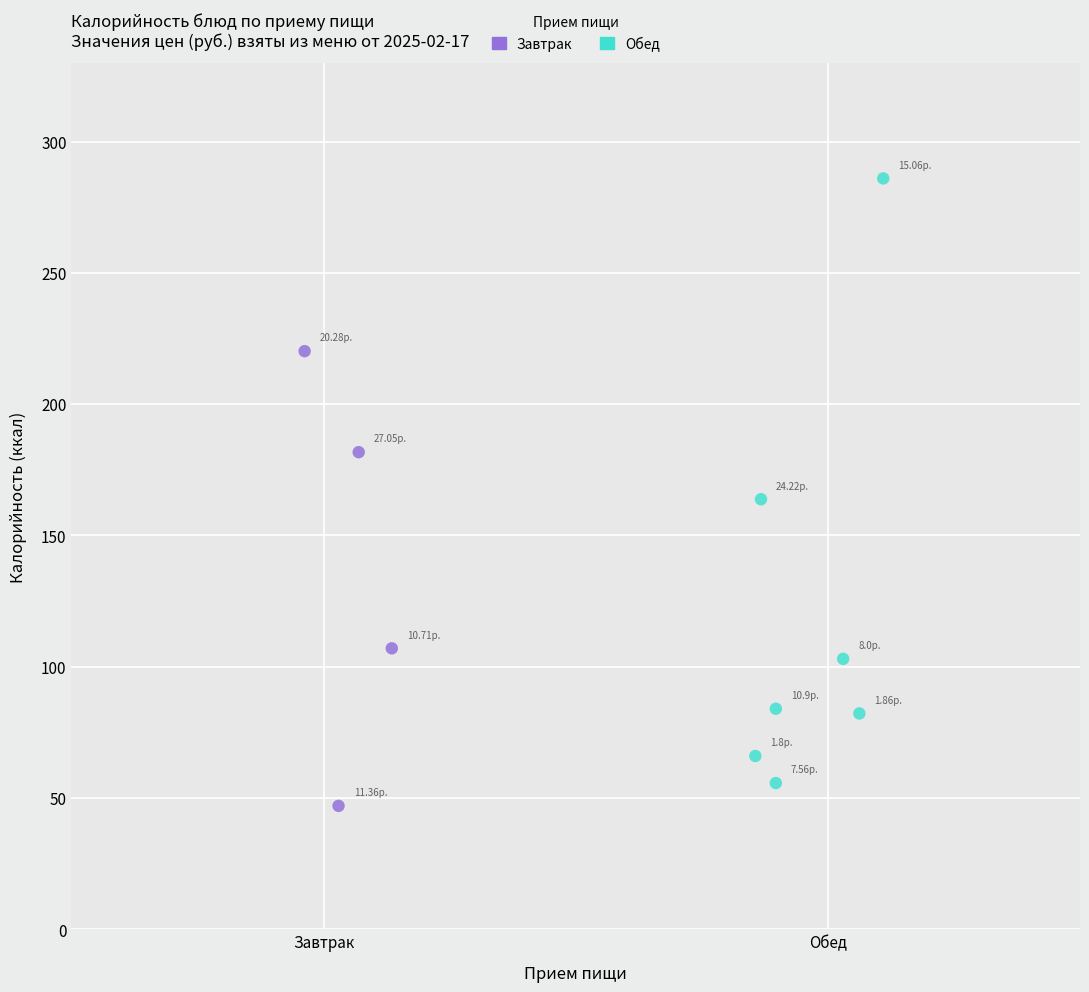

Which series has the largest Y range (max minus min)?

Обед